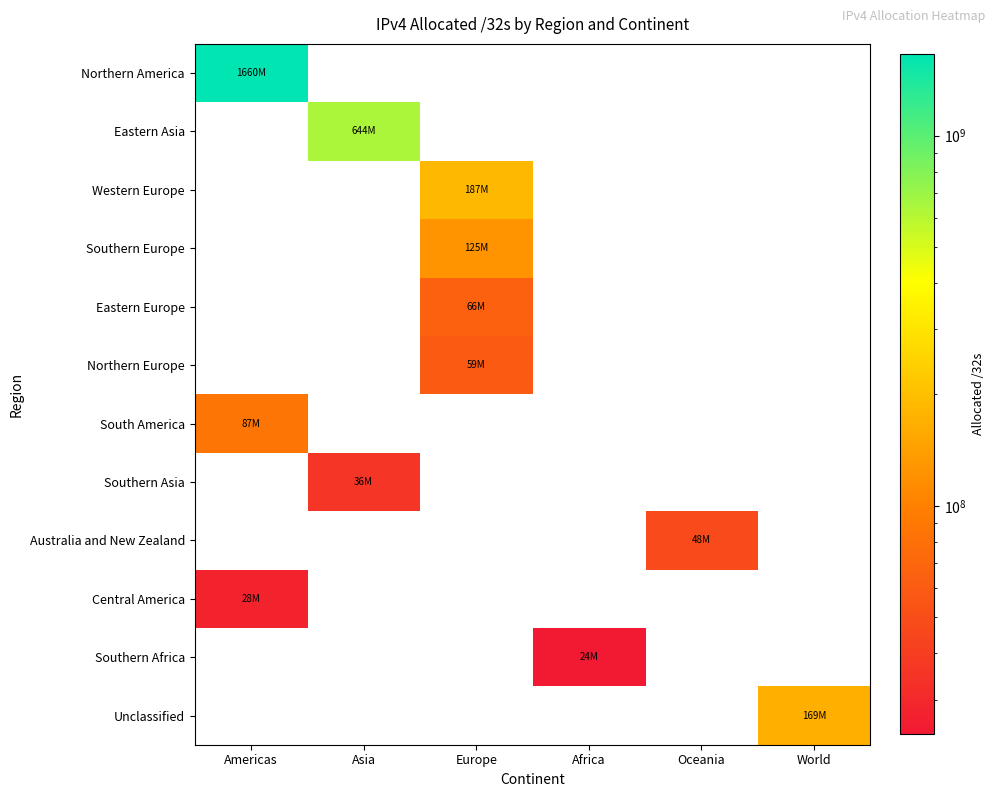

What is the lowest value of the Northern America series?

1659736896.0